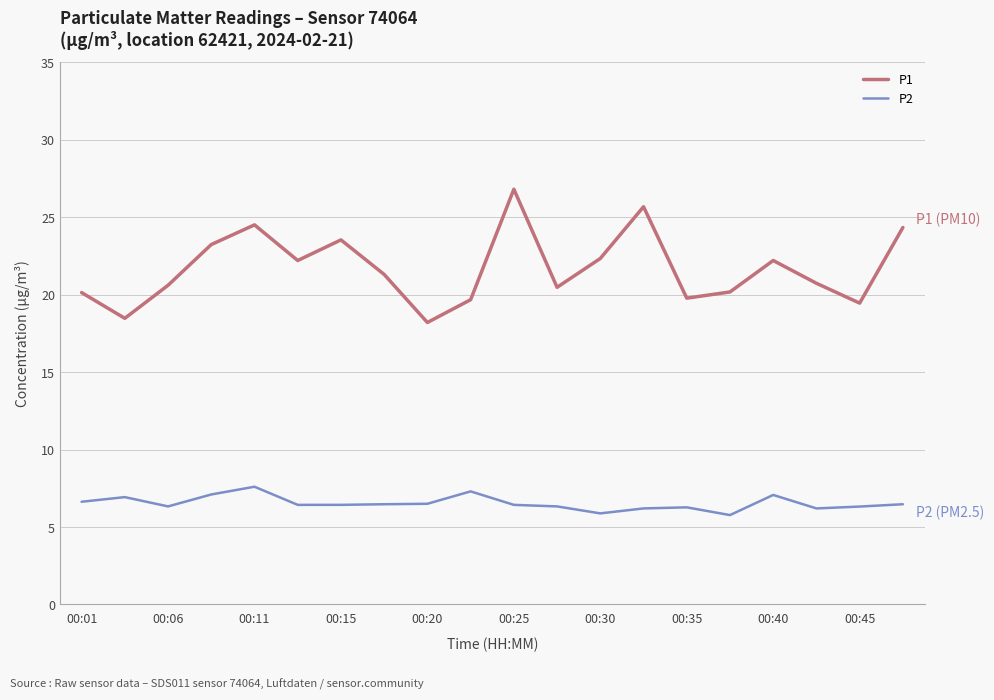

At how many categories does at least one series exceed 21?

10